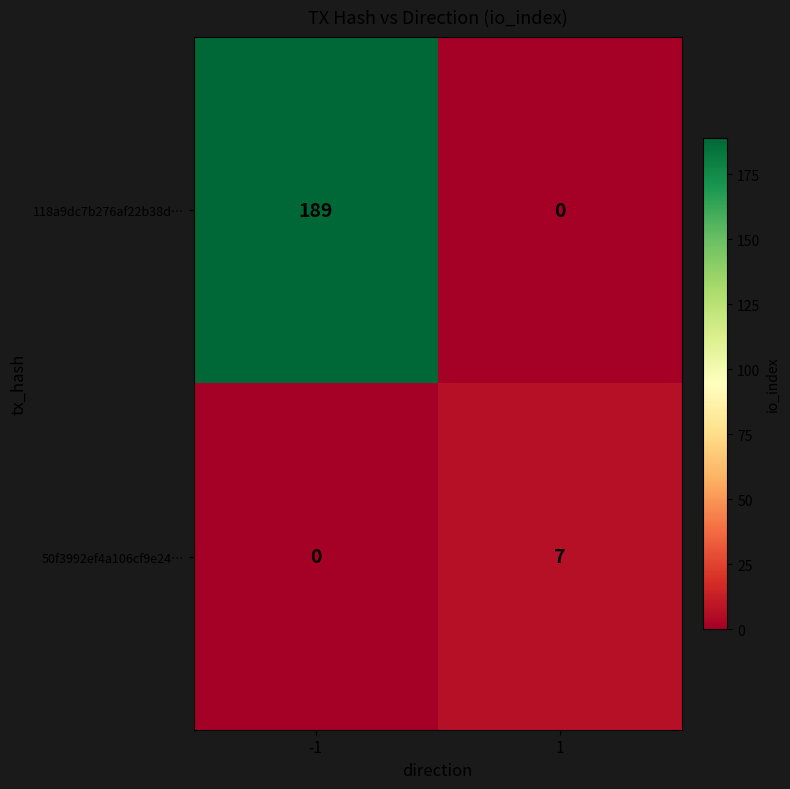

List the series in order of their overall mean, lowest first.

50f3992ef4a106cf9e24…, 118a9dc7b276af22b38d…